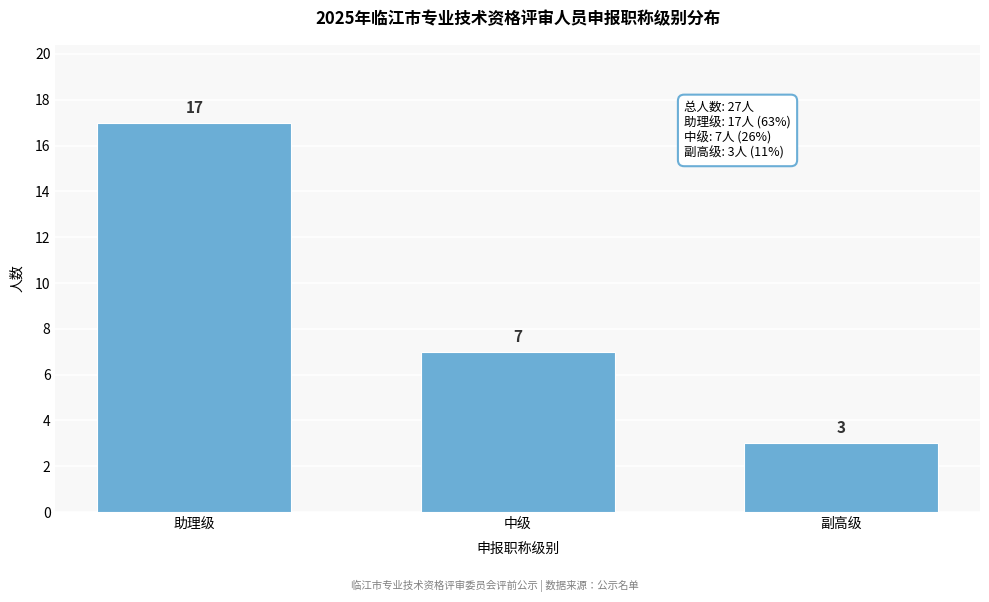

Reading left to right, list all the values displayed in this chart.

17	7	3